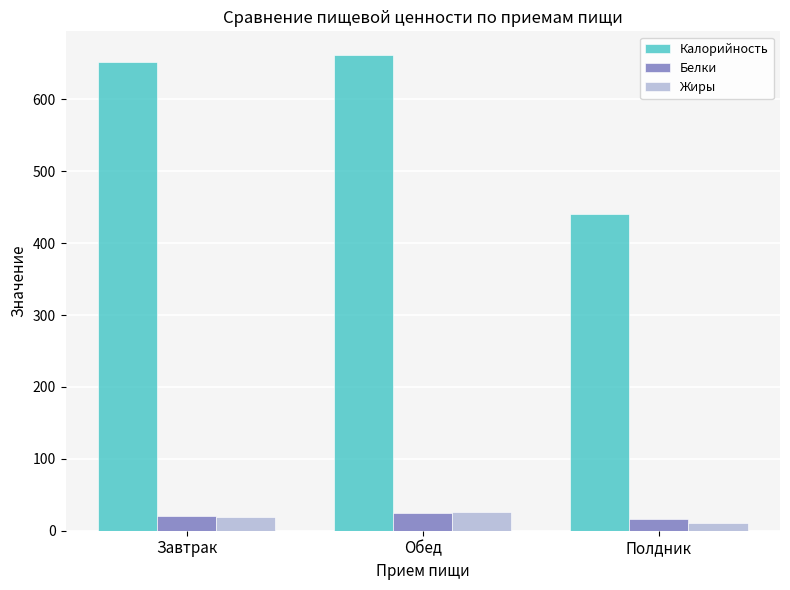

What is the sum of the Белки values at Обед and Полдник?

41.3